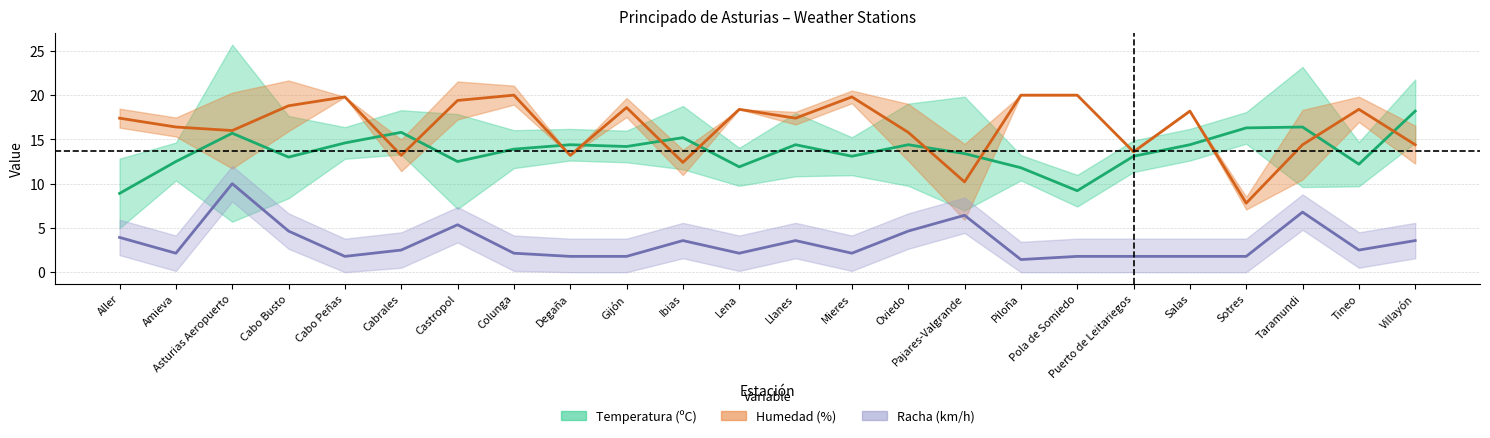

What is the label of the 9th point from the right?

Pajares-Valgrande